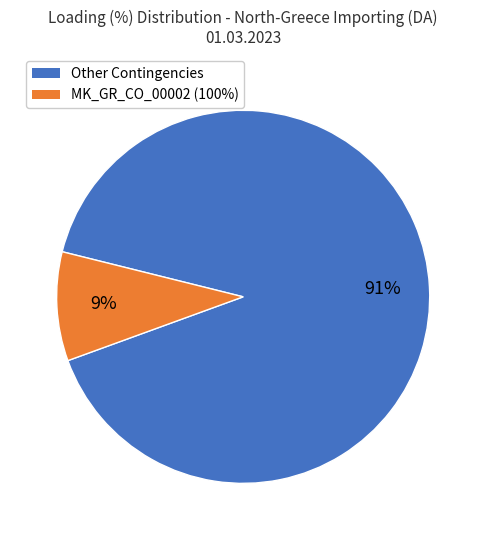

Between Other Contingencies and MK_GR_CO_00002 (100%), which is larger?

Other Contingencies